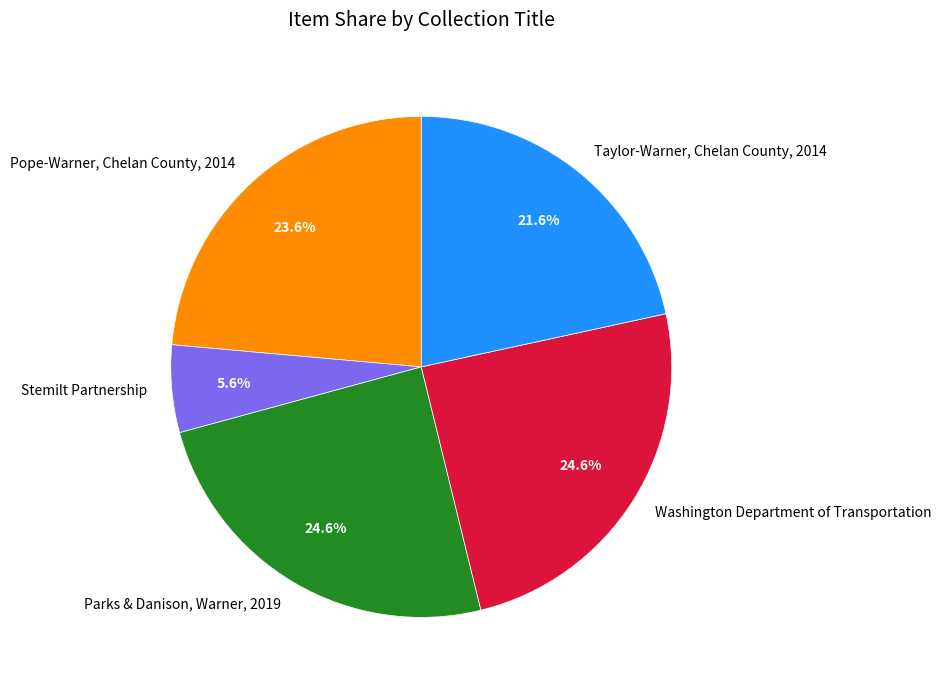

To the nearest percent, what portion does Taylor-Warner, Chelan County, 2014 represent?

22%